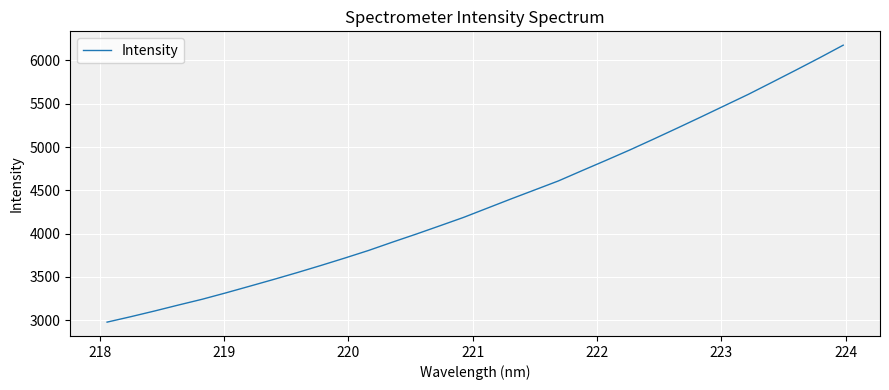

What is the minimum value shown in the chart?

2976.1